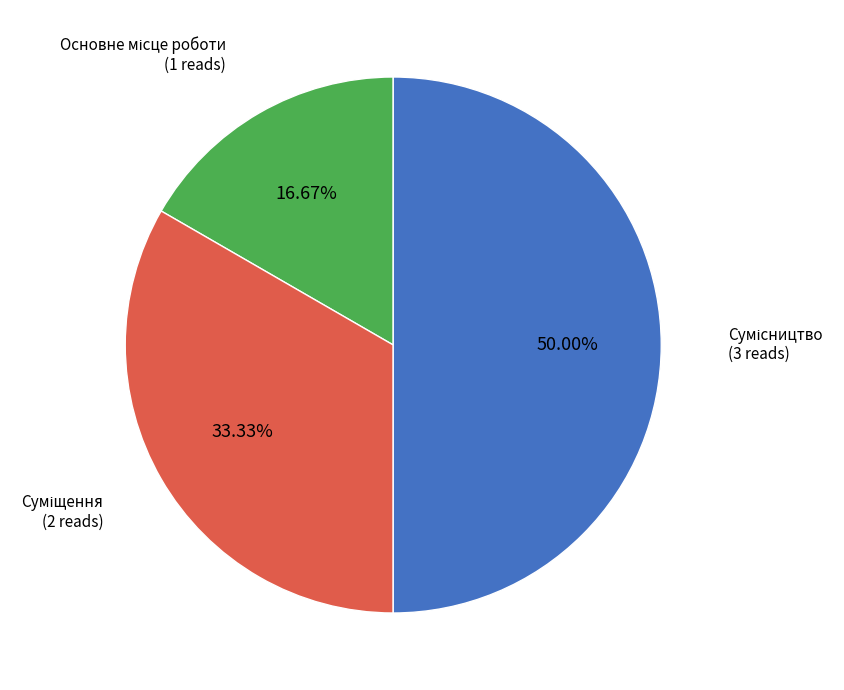

Is there any slice that represents more than half of the pie?

No